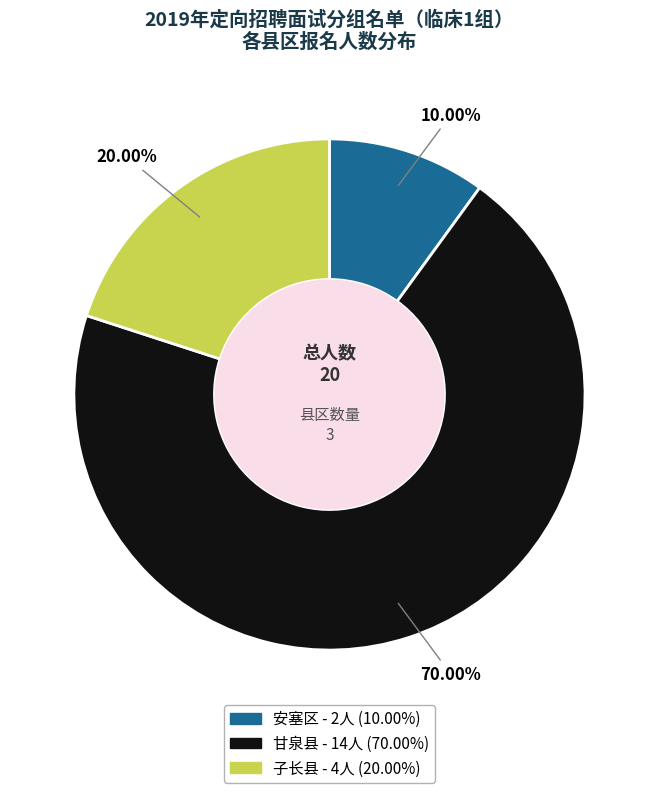

To the nearest percent, what percentage of the pie is 子长县?

20%